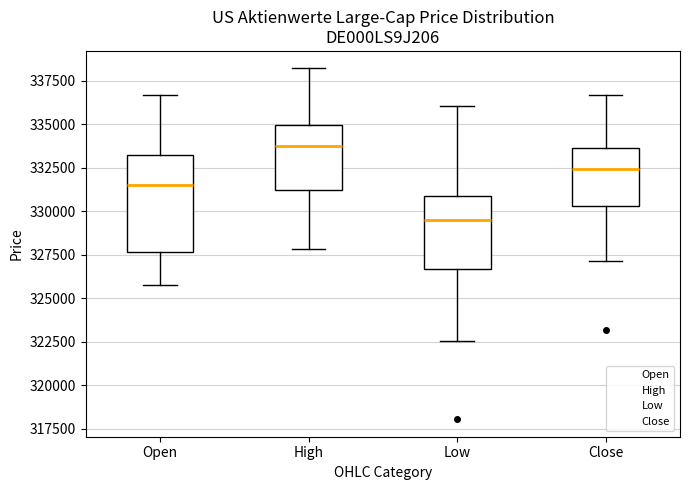

Where is the upper edge of the box for High on the y-axis? The values are not printed on the chart, so give them approximately, as read against the axis.

335000